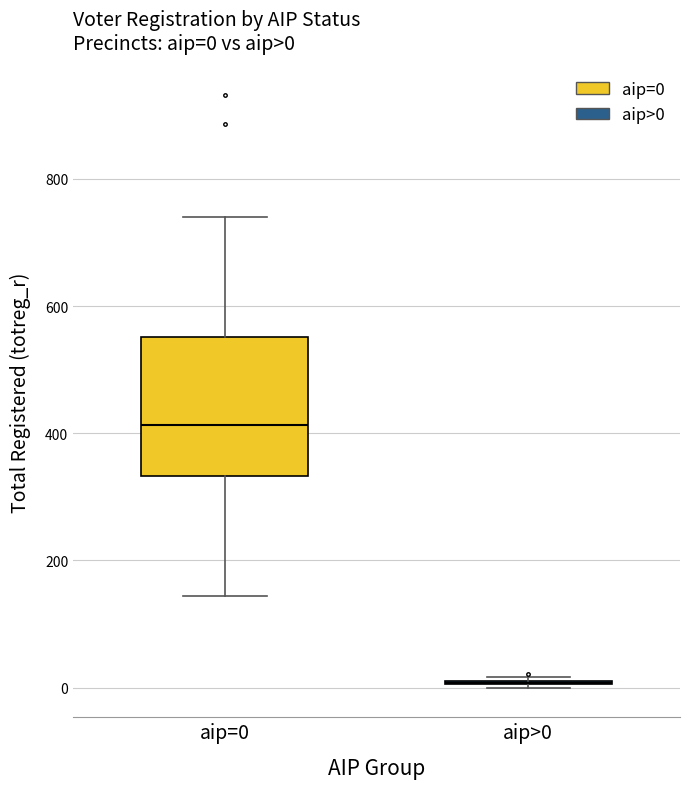

Comparing the boxes themselves (not the whiskers), which one is the tallest?

aip=0